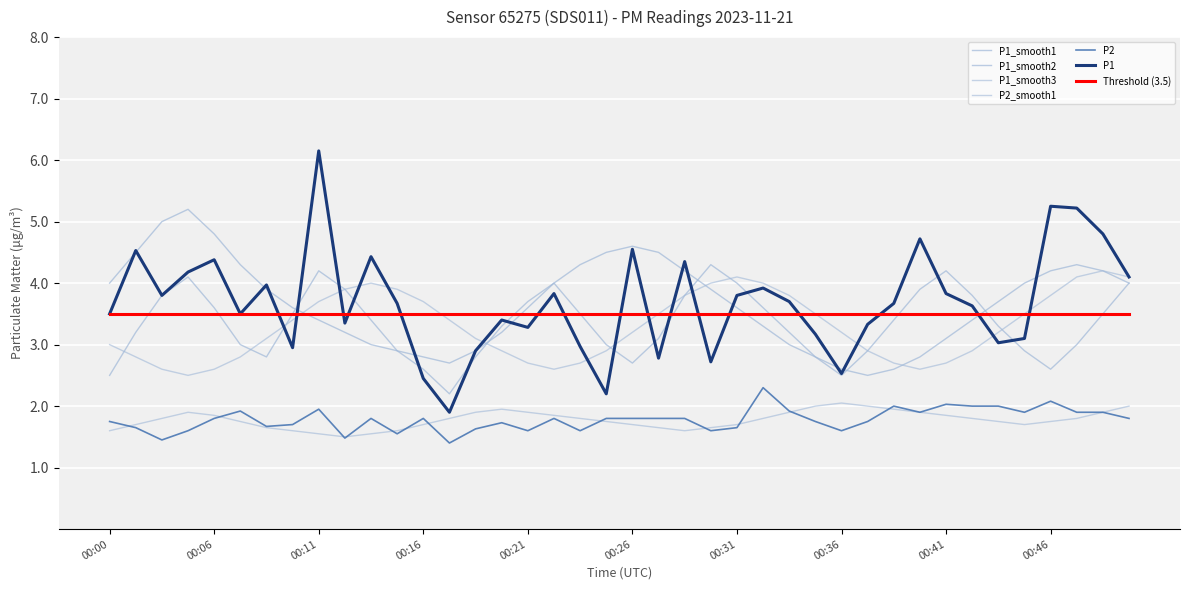

Does the chart have visible grid lines?

Yes